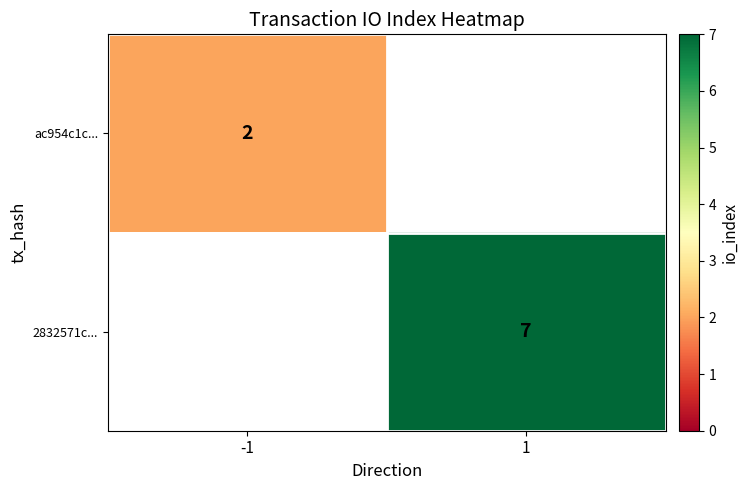

At how many categories does at least one series exceed 2?

1